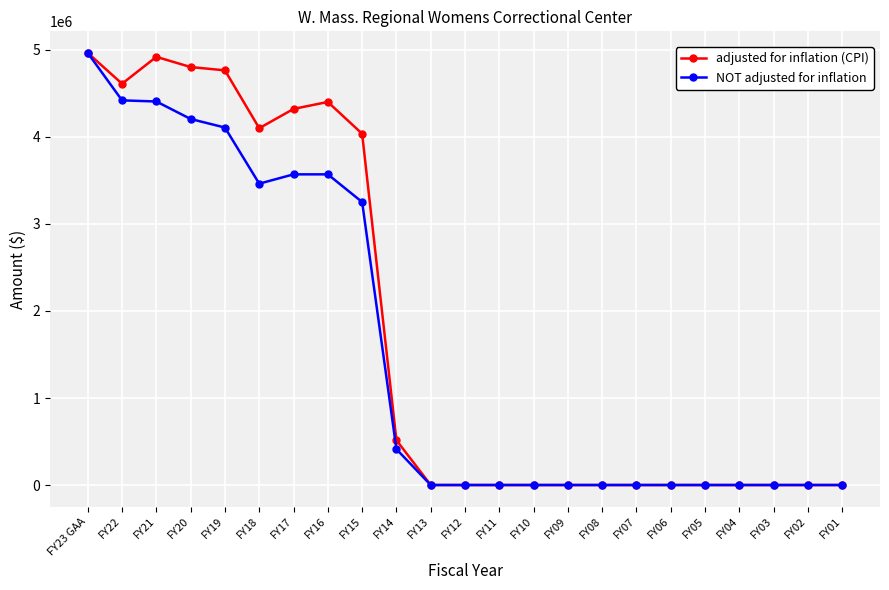

What is the label of the 18th point from the right?

FY18